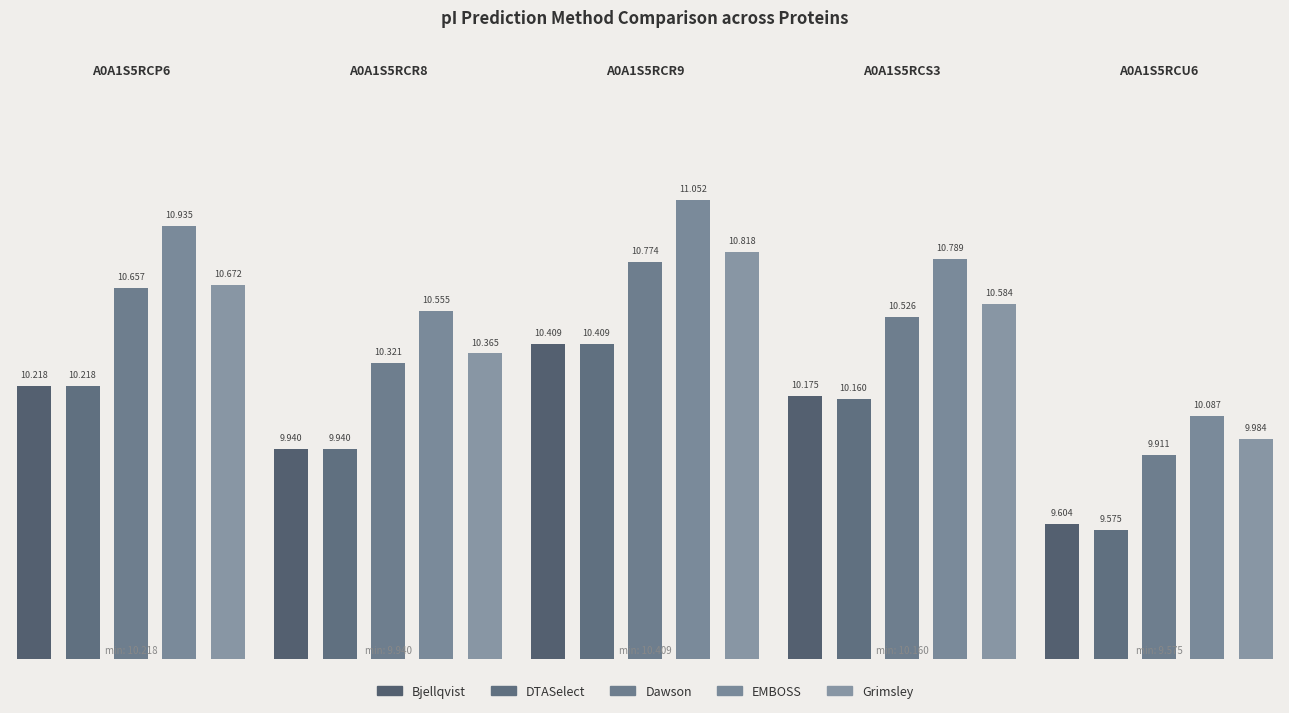

The value of Bjellqvist at A0A1S5RCP6 is 10.2. True or false?

True